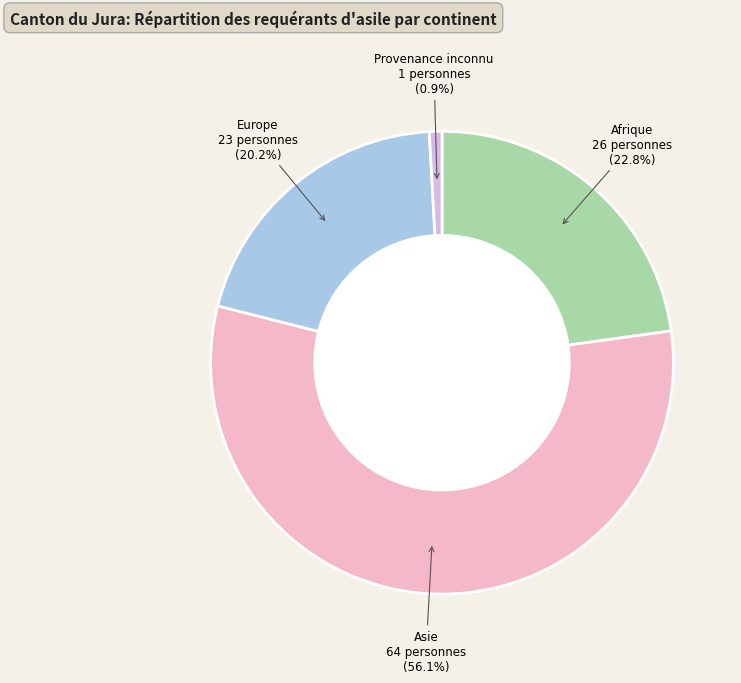

How many slices are in this pie chart?

4